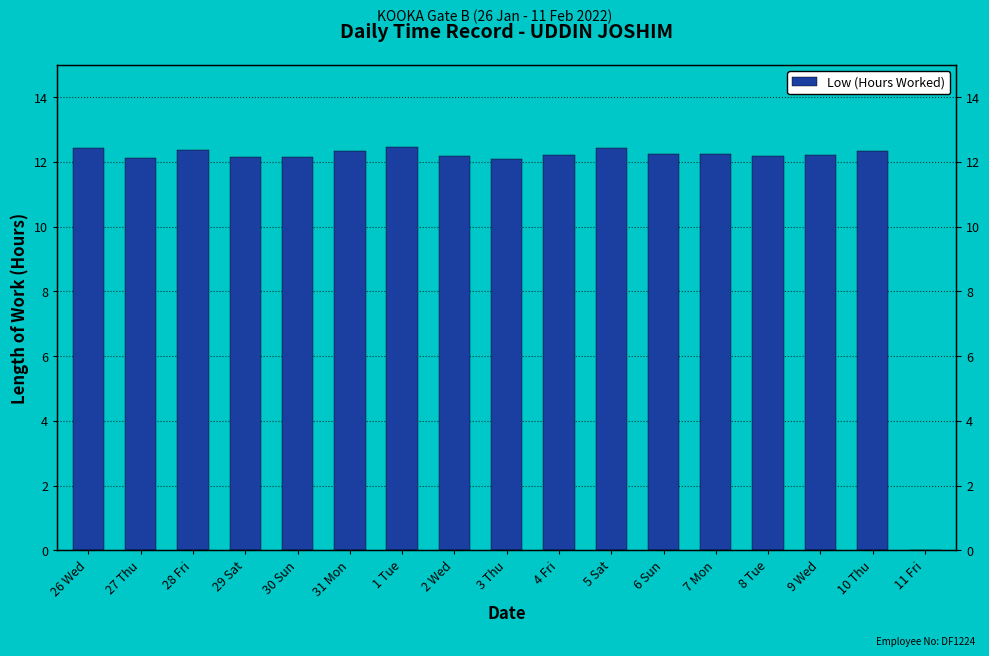

What is the change in value from 30 Sun to 7 Mon?

+0.1